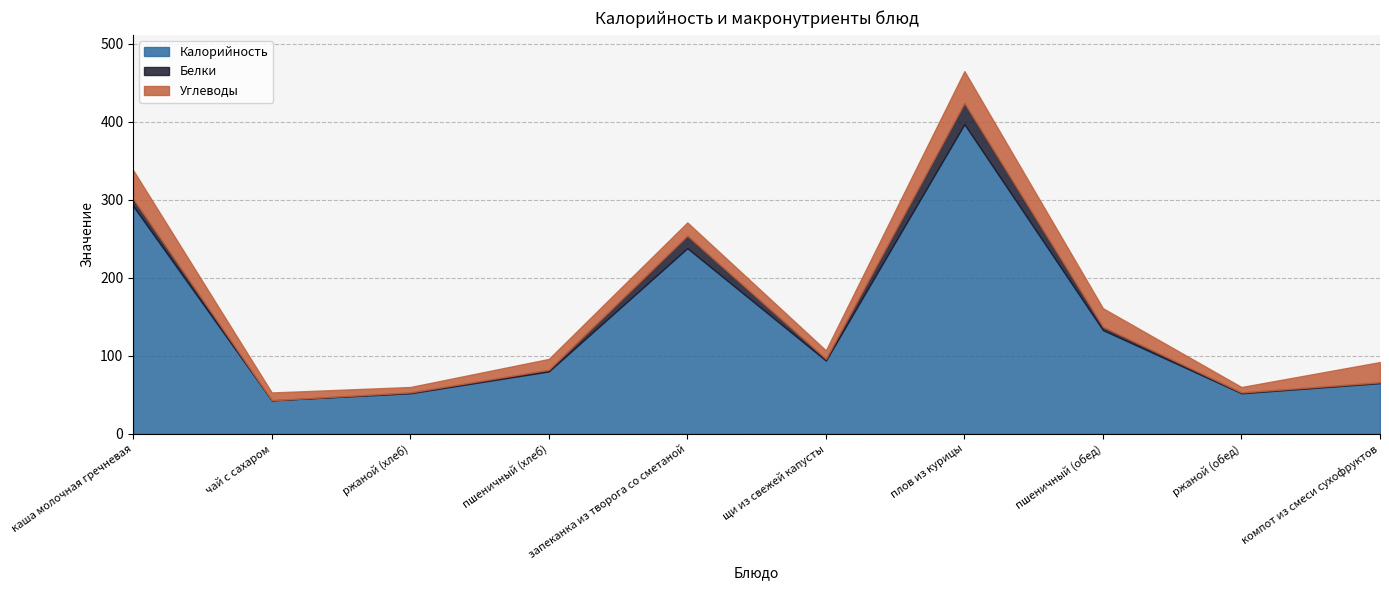

Rank the categories by Белки value from highest to lowest.

плов из курицы, запеканка из творога со сметаной, каша молочная гречневая, пшеничный (обед), пшеничный (хлеб), щи из свежей капусты, ржаной (хлеб), ржаной (обед), компот из смеси сухофруктов, чай с сахаром